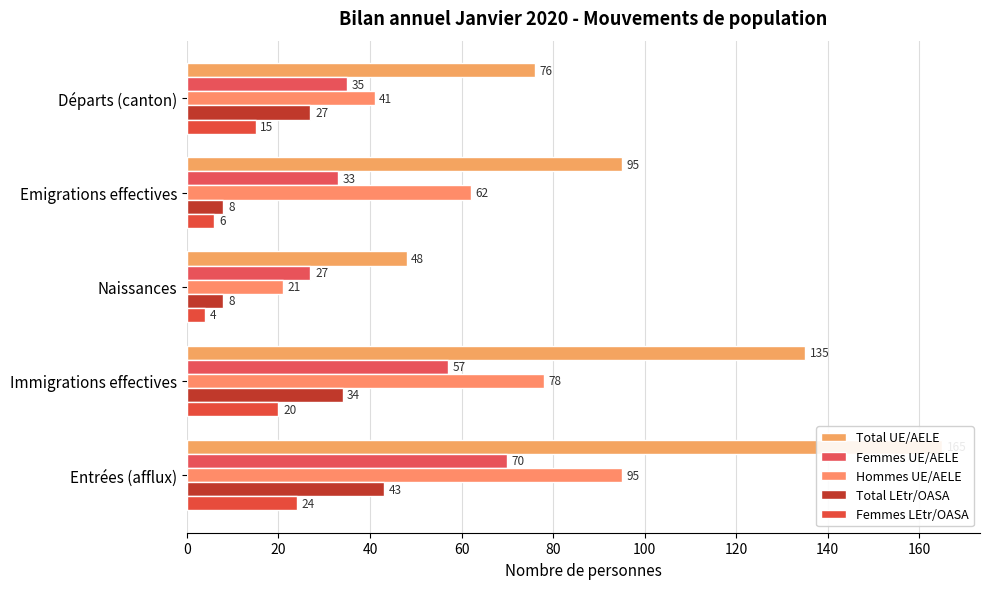

Is it true that Total UE/AELE equals 226 at 20?

False